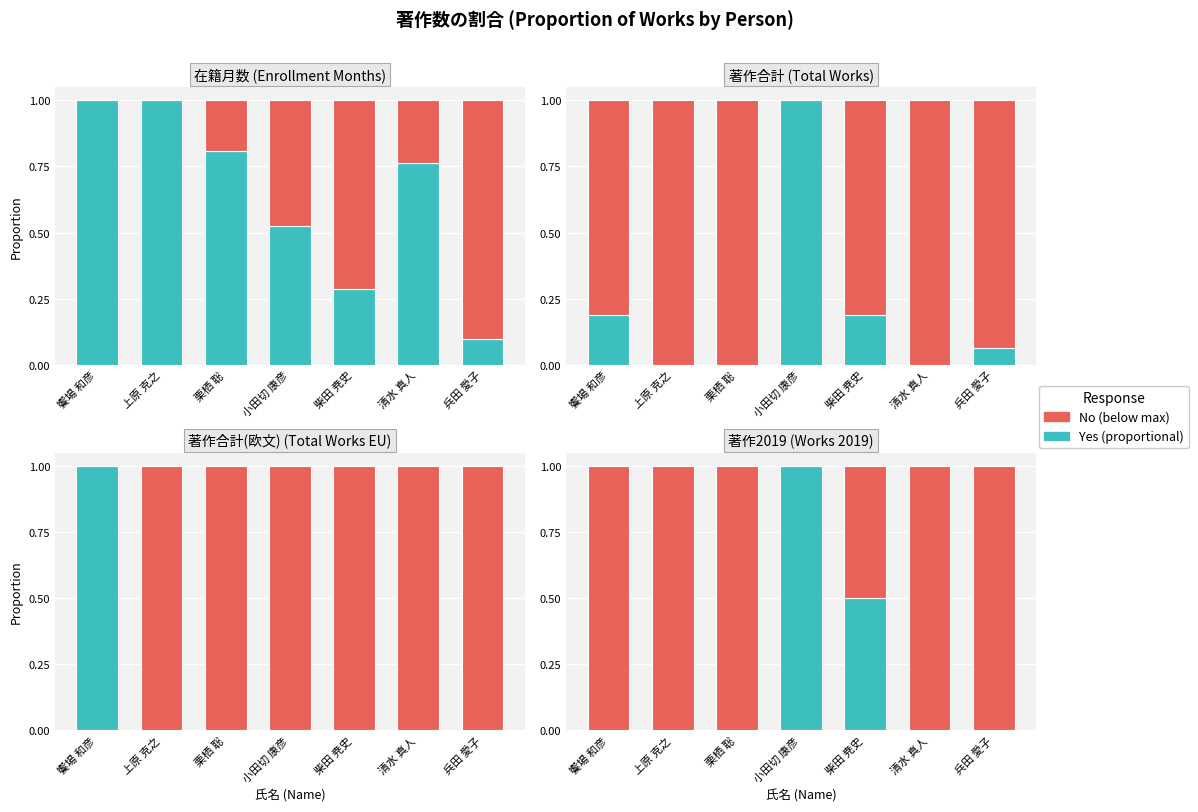

Which series has the widest spread of values?

Yes